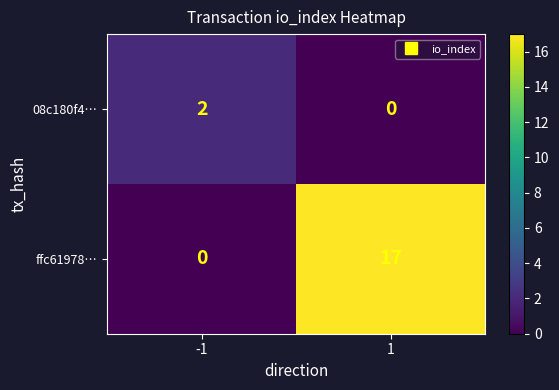

Rank the series at 1 from highest to lowest value.

ffc61978…, 08c180f4…